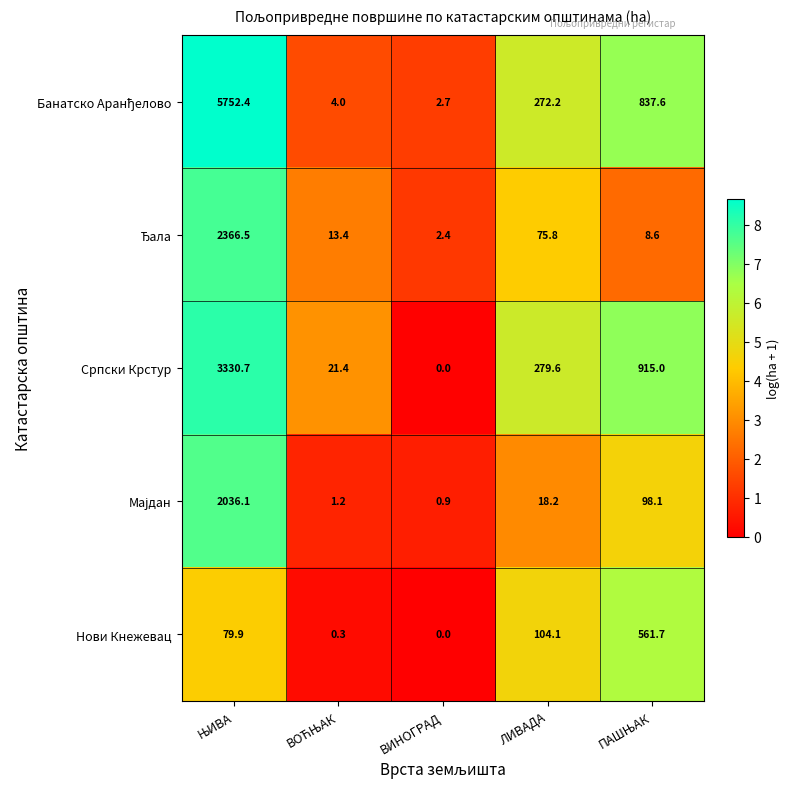

What is the sum of all Српски Крстур values?

4546.7